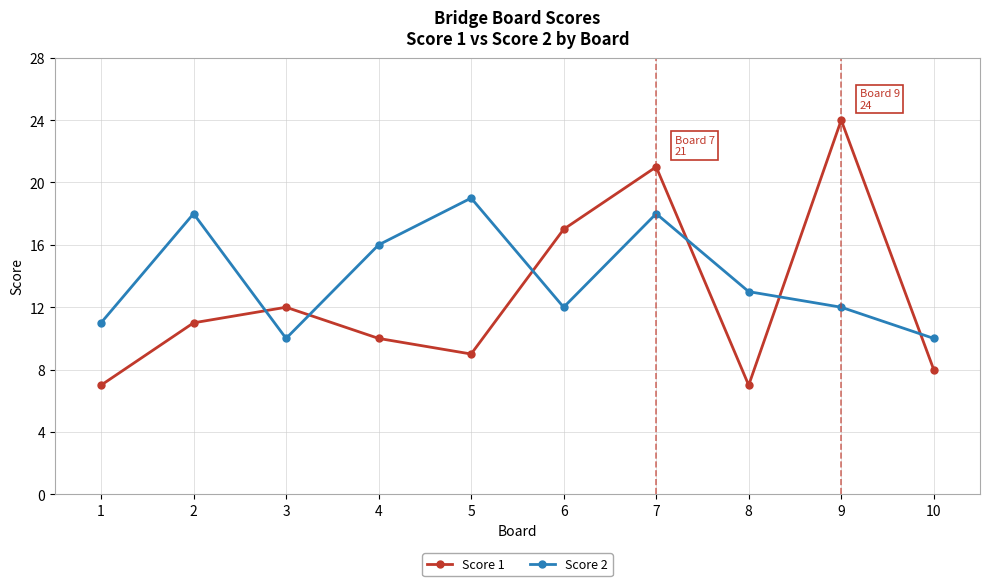

What is the difference between the maximum and minimum values in the Score 1 series?

17